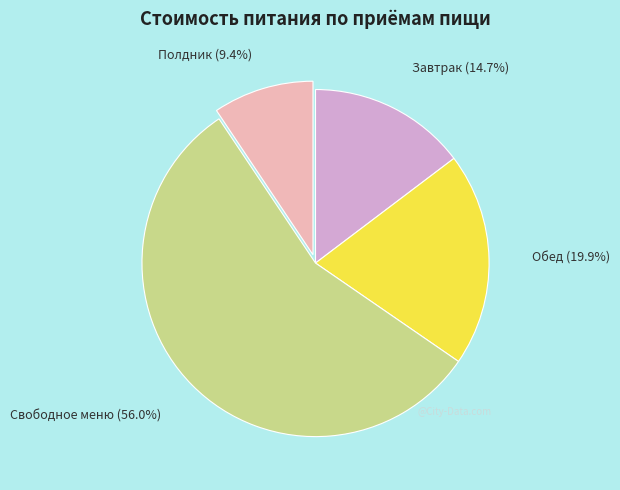

Rank the categories by value from highest to lowest.

Свободное меню, Обед, Завтрак, Полдник